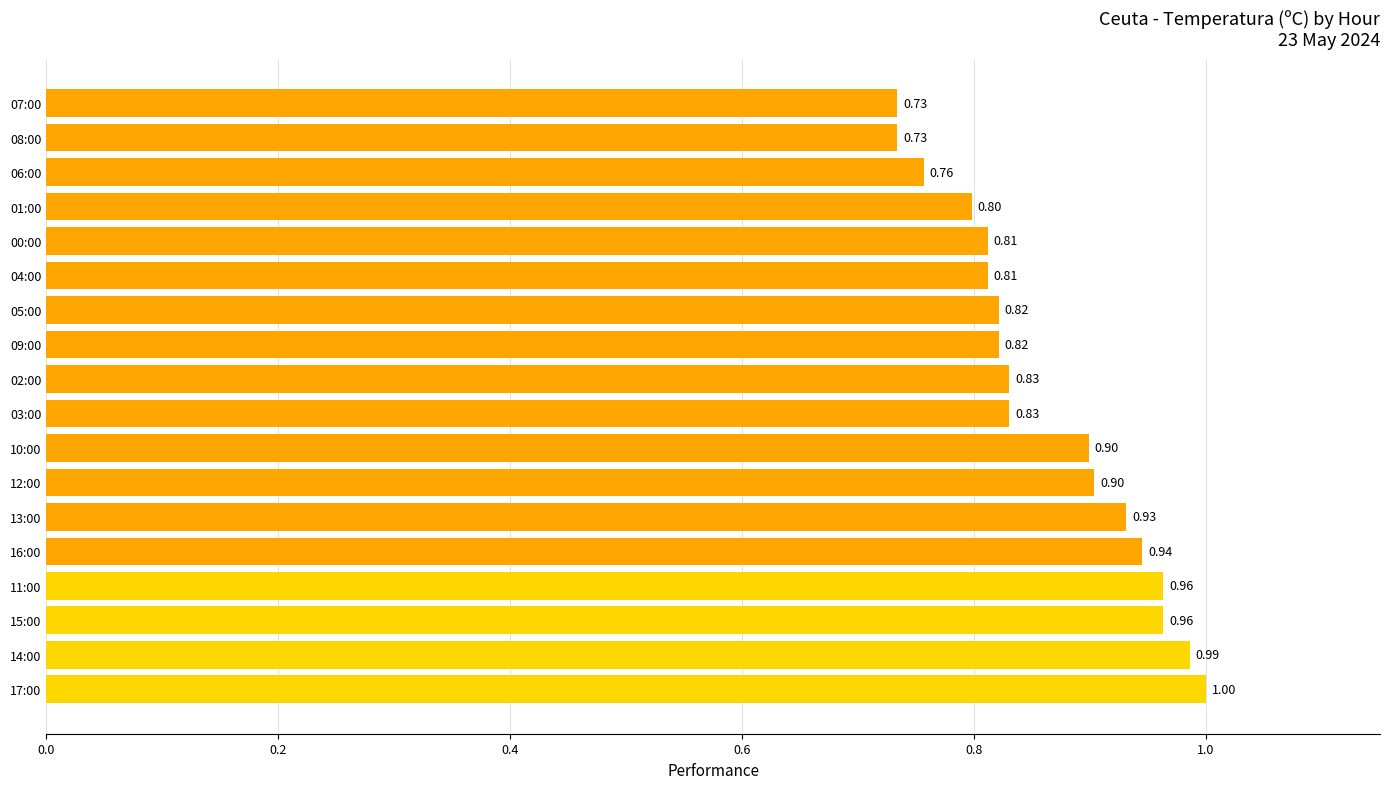

Does the chart contain any negative values?

No